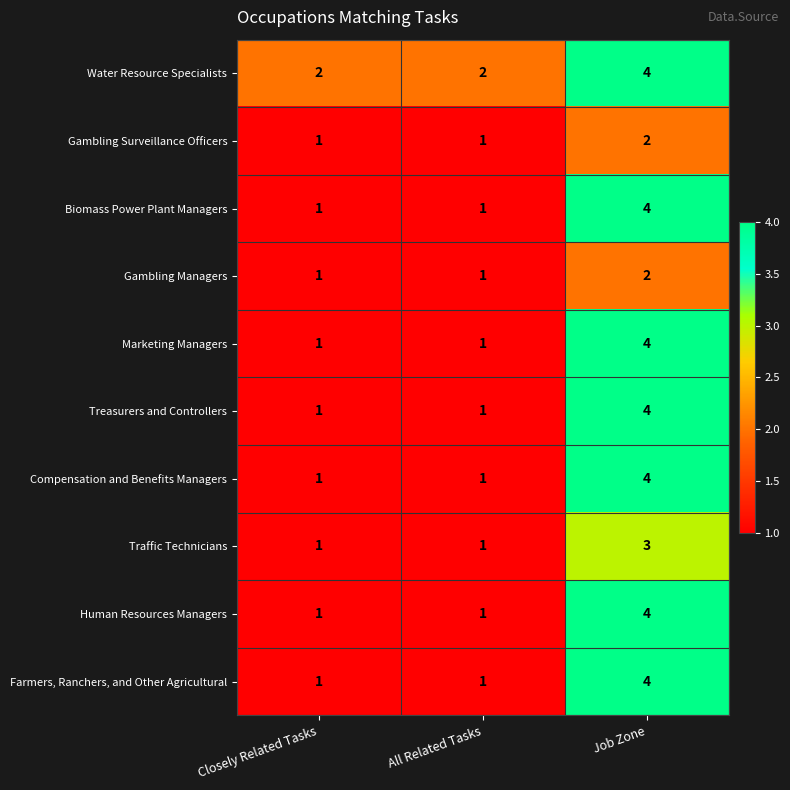

Reading left to right, list all the values displayed in this chart.

Water Resource Specialists: Closely Related Tasks=2	All Related Tasks=2	Job Zone=4
Gambling Surveillance Officers: Closely Related Tasks=1	All Related Tasks=1	Job Zone=2
Biomass Power Plant Managers: Closely Related Tasks=1	All Related Tasks=1	Job Zone=4
Gambling Managers: Closely Related Tasks=1	All Related Tasks=1	Job Zone=2
Marketing Managers: Closely Related Tasks=1	All Related Tasks=1	Job Zone=4
Treasurers and Controllers: Closely Related Tasks=1	All Related Tasks=1	Job Zone=4
Compensation and Benefits Managers: Closely Related Tasks=1	All Related Tasks=1	Job Zone=4
Traffic Technicians: Closely Related Tasks=1	All Related Tasks=1	Job Zone=3
Human Resources Managers: Closely Related Tasks=1	All Related Tasks=1	Job Zone=4
Farmers, Ranchers, and Other Agricultural: Closely Related Tasks=1	All Related Tasks=1	Job Zone=4